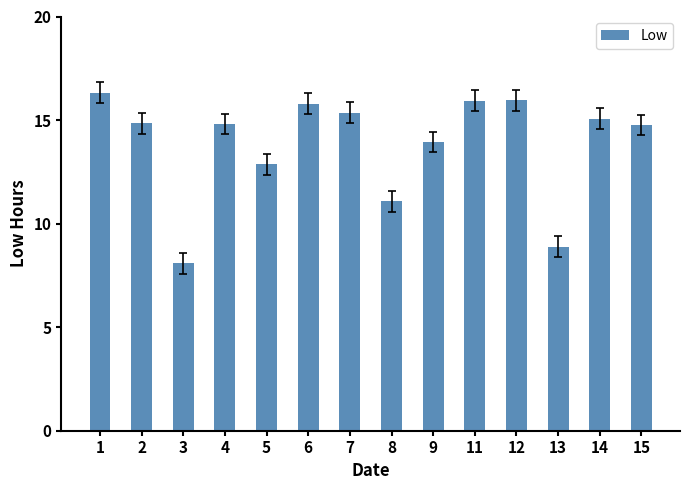

What is the greatest value displayed?

16.3